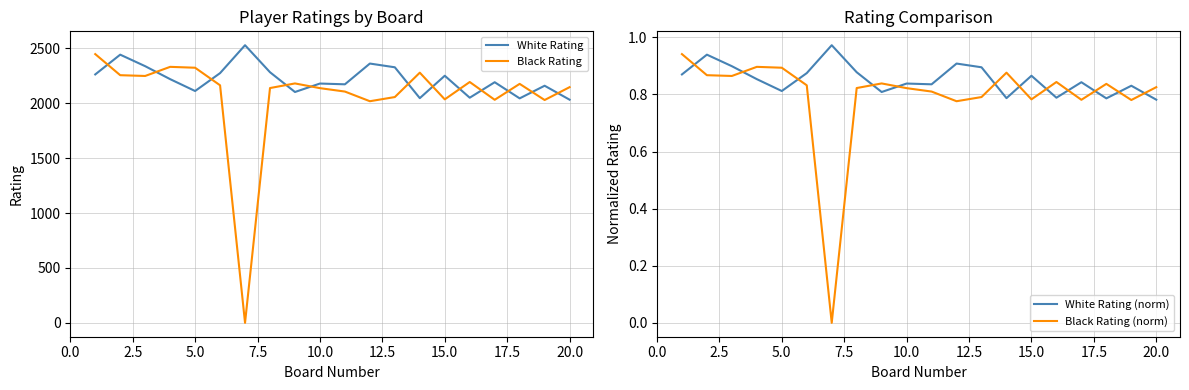

What is the value of the White Rating (norm) point at the 15th from the left?

0.9